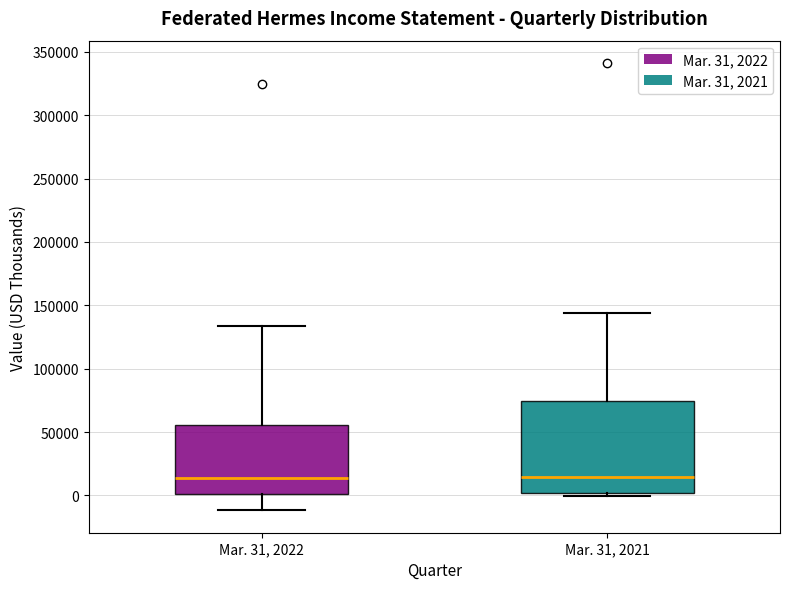

Reading left to right, read every box against the y-axis: the position of its median line, the range the box covers, and the ends of its whiskers. The values are not printed on the chart, so give them approximately, as read against the axis.

Mar. 31, 2022: median 15000, box 0 to 55000, whiskers -10000 to 135000
Mar. 31, 2021: median 15000, box 0 to 75000, whiskers 0 (just below the box's lower edge) to 145000